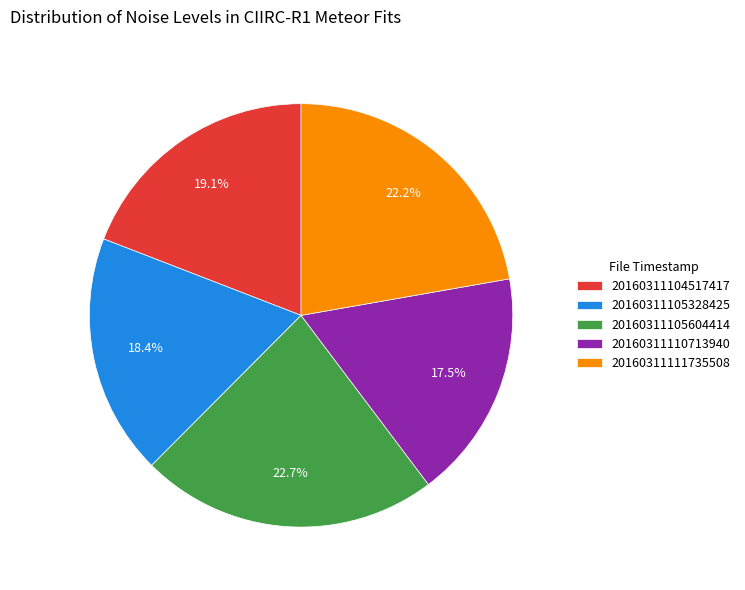

How many slices are in this pie chart?

5